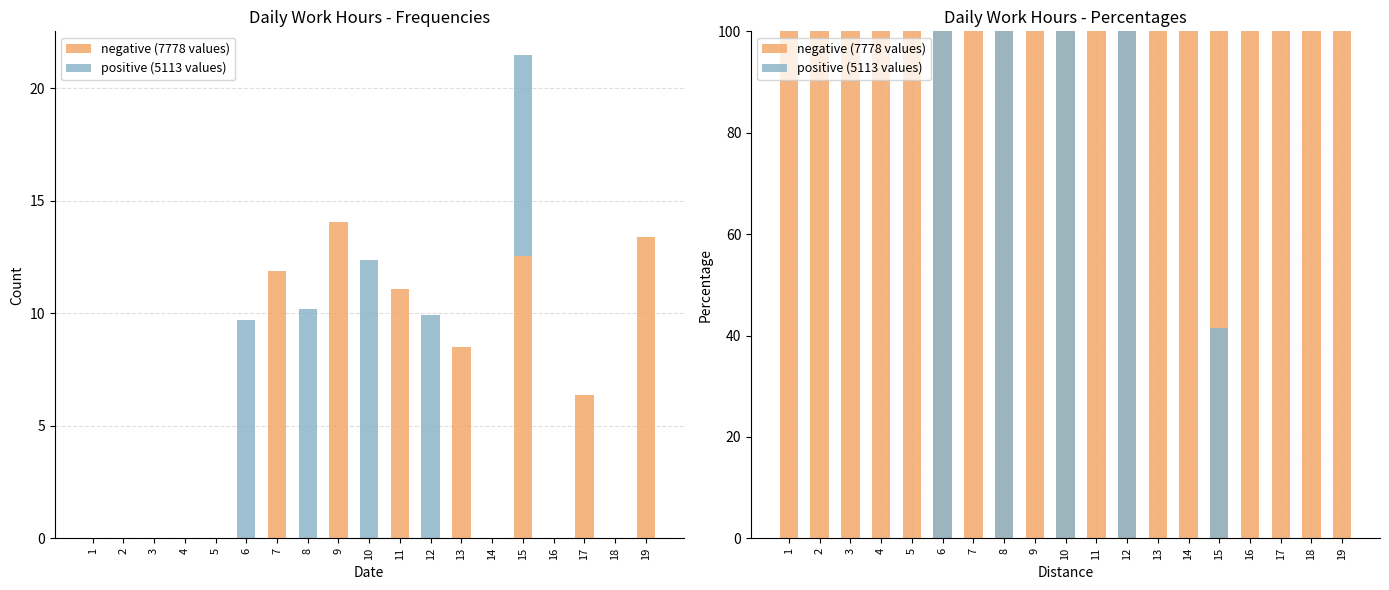

What is the difference between the highest and lowest values at 5?

100.0